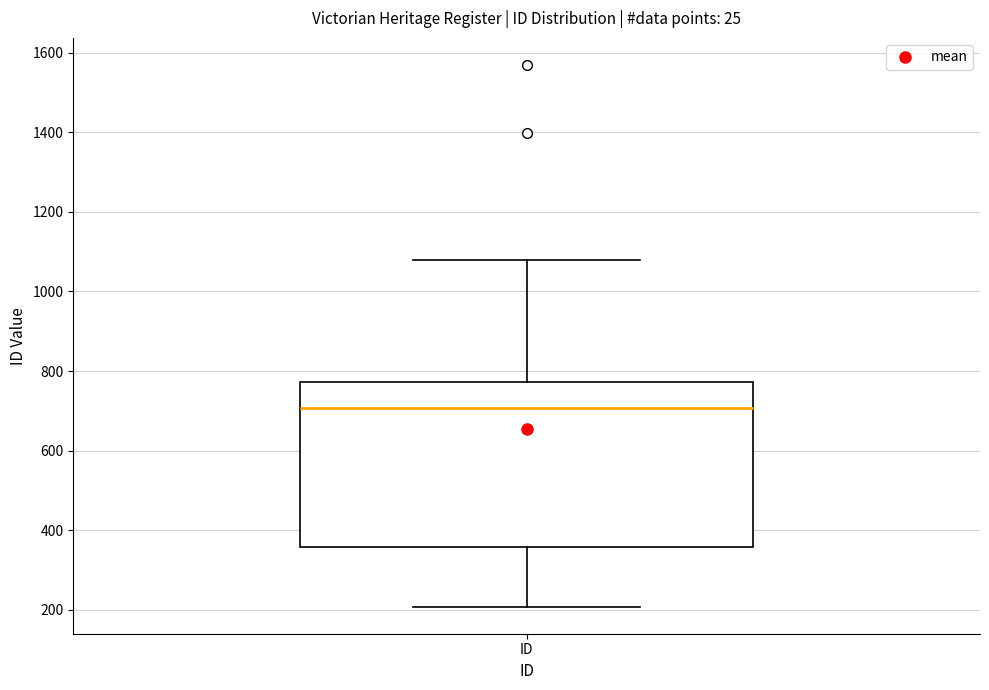

Where does the median line of the box for ID sit on the y-axis? The values are not printed on the chart, so give them approximately, as read against the axis.

700